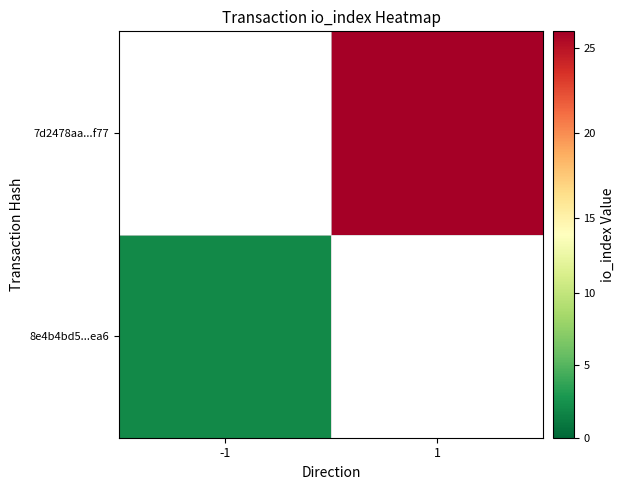

How many positive values does the 8e4b4bd5...ea6 series have?

1